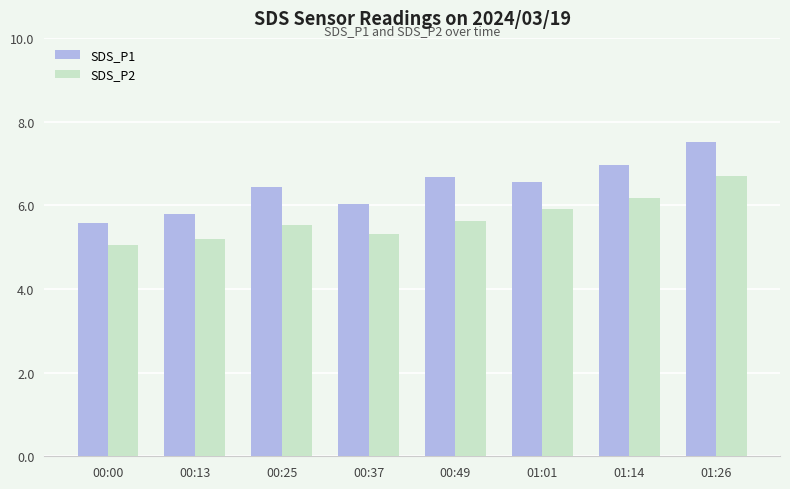

What is the difference between the SDS_P1 values at 00:49 and 01:26?

0.8